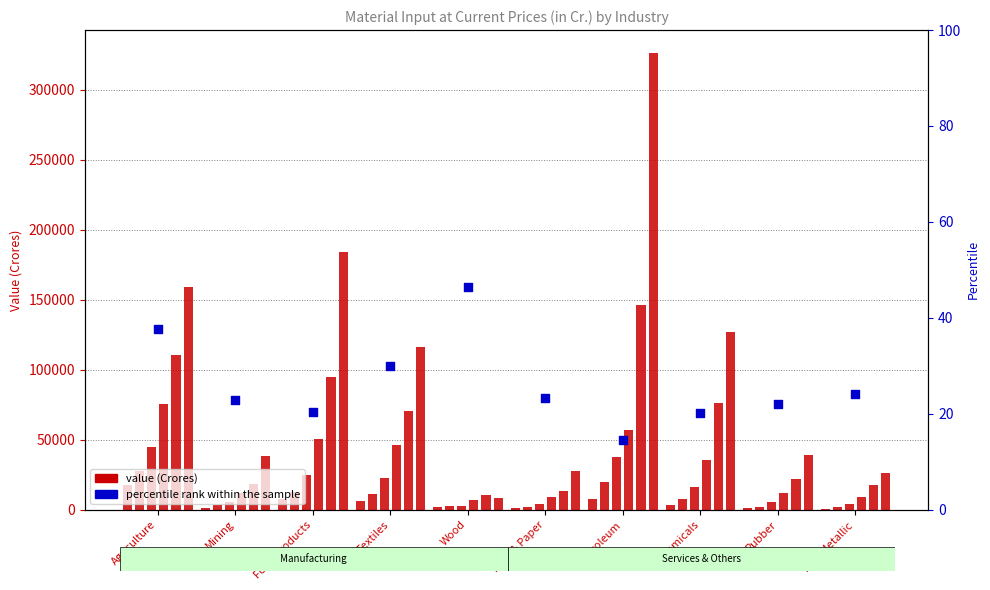

Between Chemicals and Rubber, which is larger?

Rubber